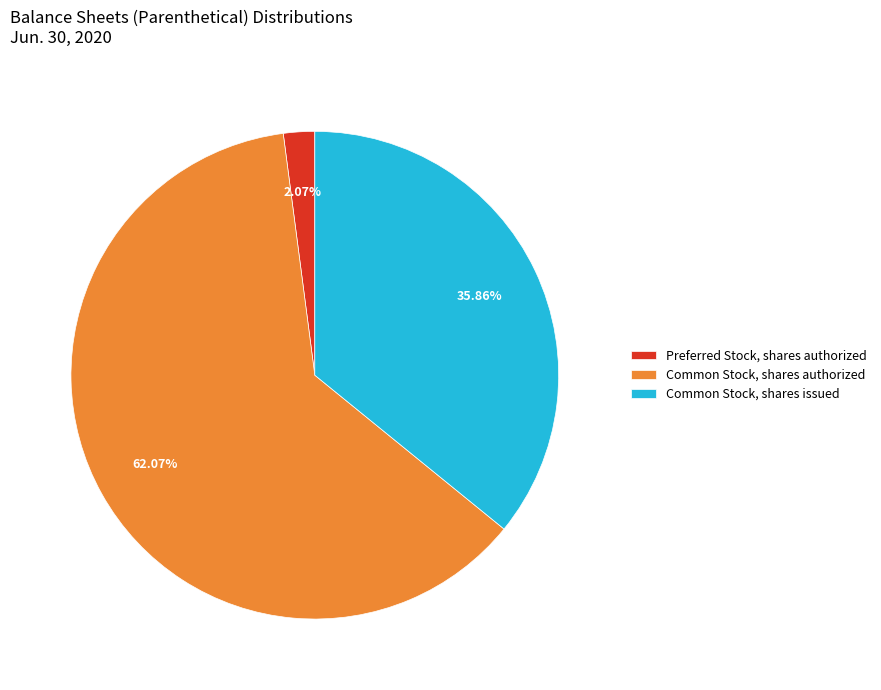

Which slice represents more than half of the pie?

Common Stock, shares authorized